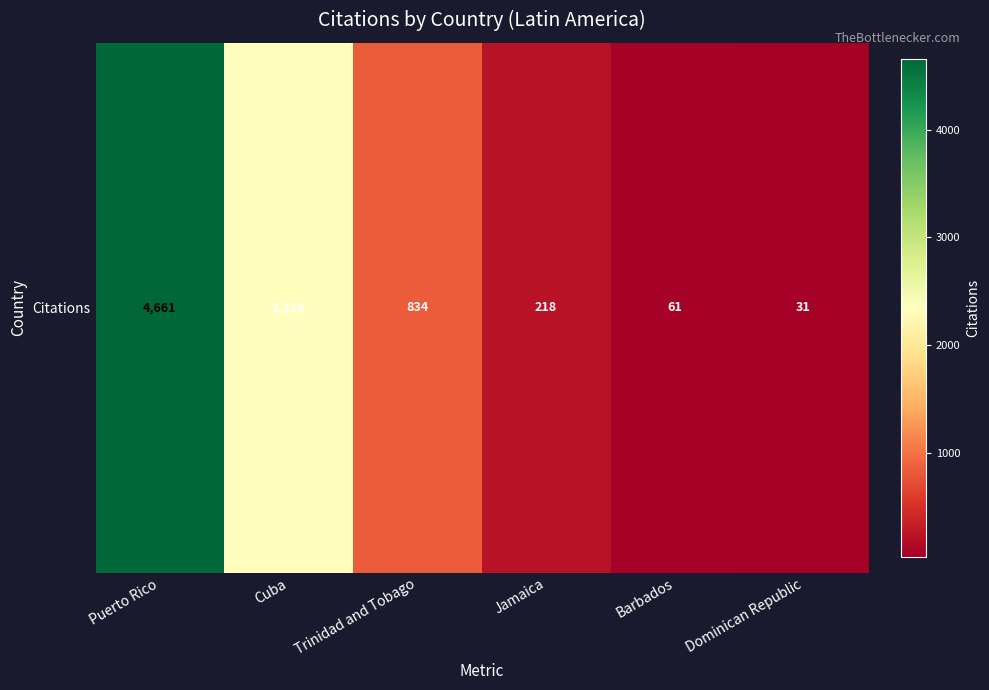

Reading left to right, what are all the values shown in this chart?

Puerto Rico=4661	Cuba=2318	Trinidad and Tobago=834	Jamaica=218	Barbados=61	Dominican Republic=31